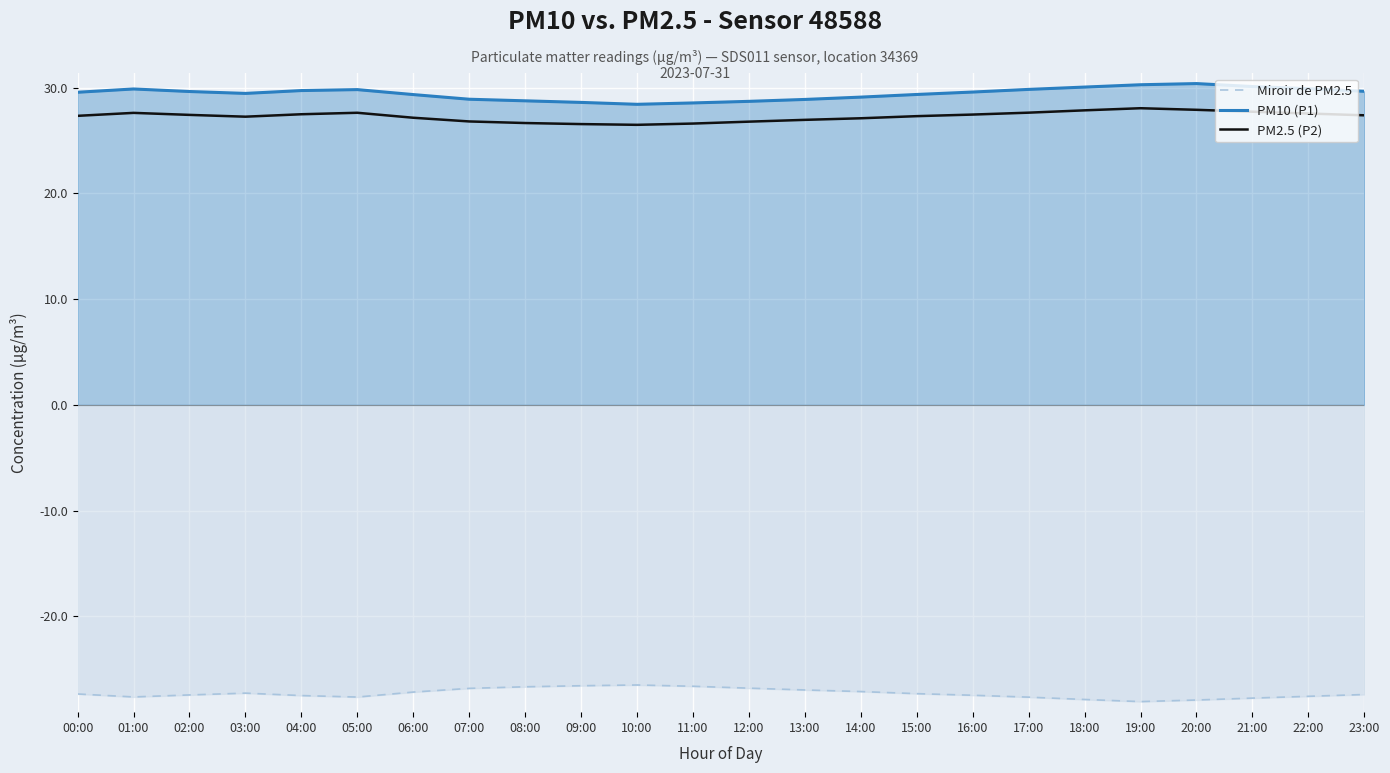

At 19:00, list the series in order from smallest to largest.

Miroir de PM2.5, PM2.5 (P2), PM10 (P1)